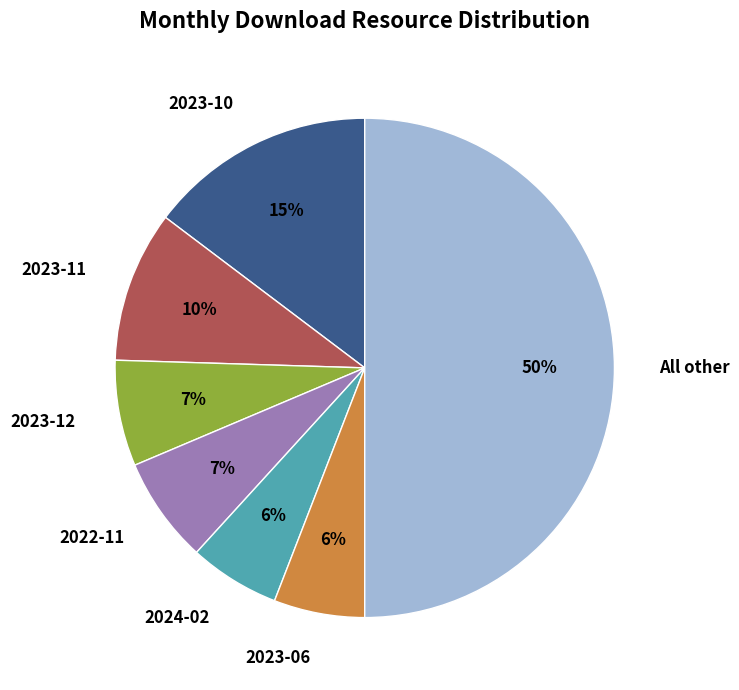

Is it true that 2023-11 is 10% of the pie?

True